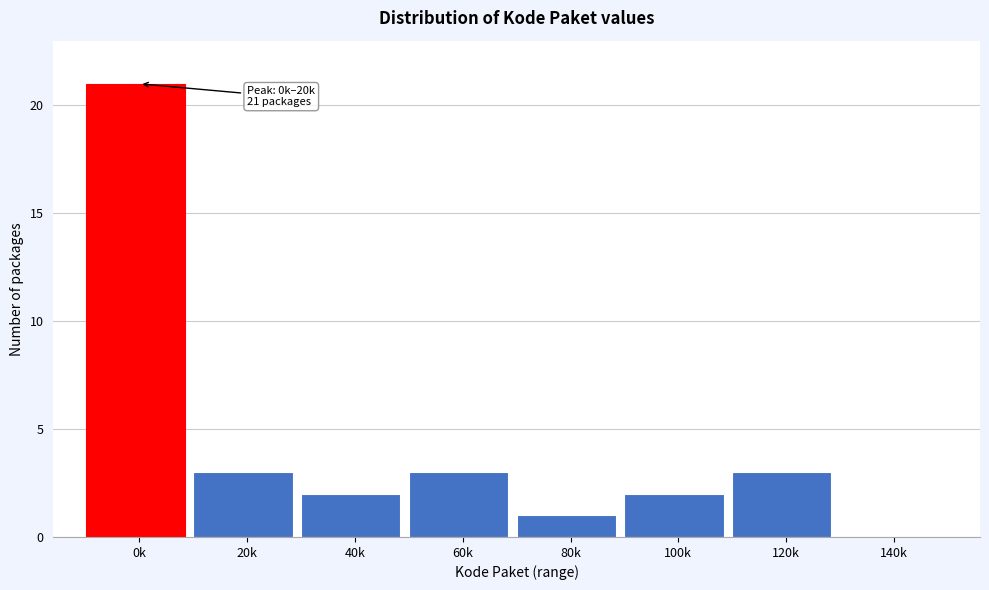

Reading left to right, transcribe all the data shown in this chart.

0k=21	20k=3	40k=2	60k=3	80k=1	100k=2	120k=3	140k=0